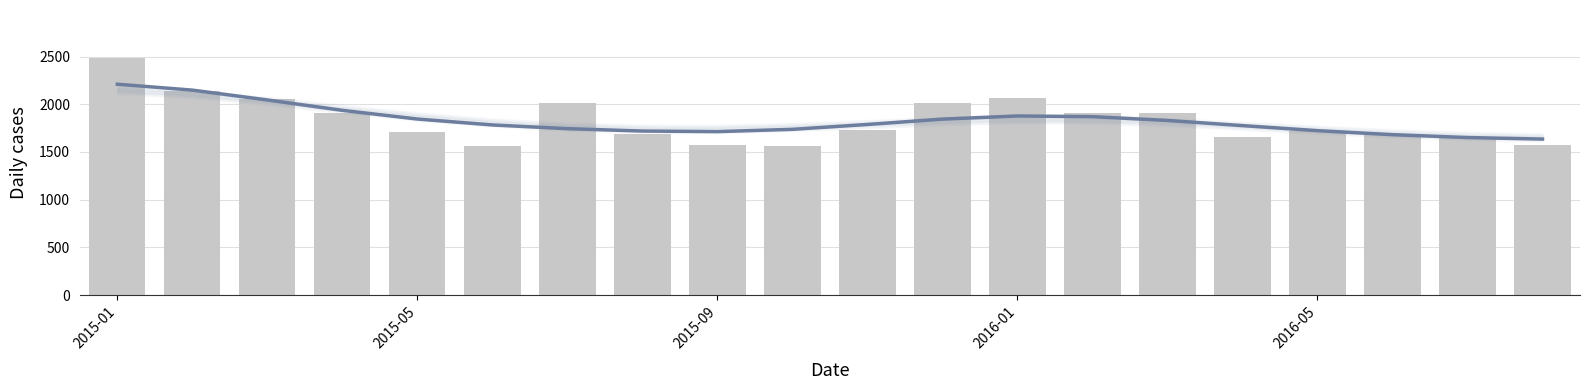

What is the ratio of the value at 12 to the value at 5?

1.3